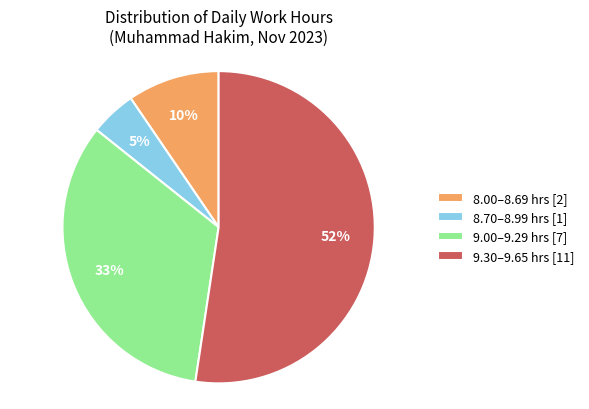

To the nearest percent, what portion does 8.00–8.69 hrs [2] represent?

10%